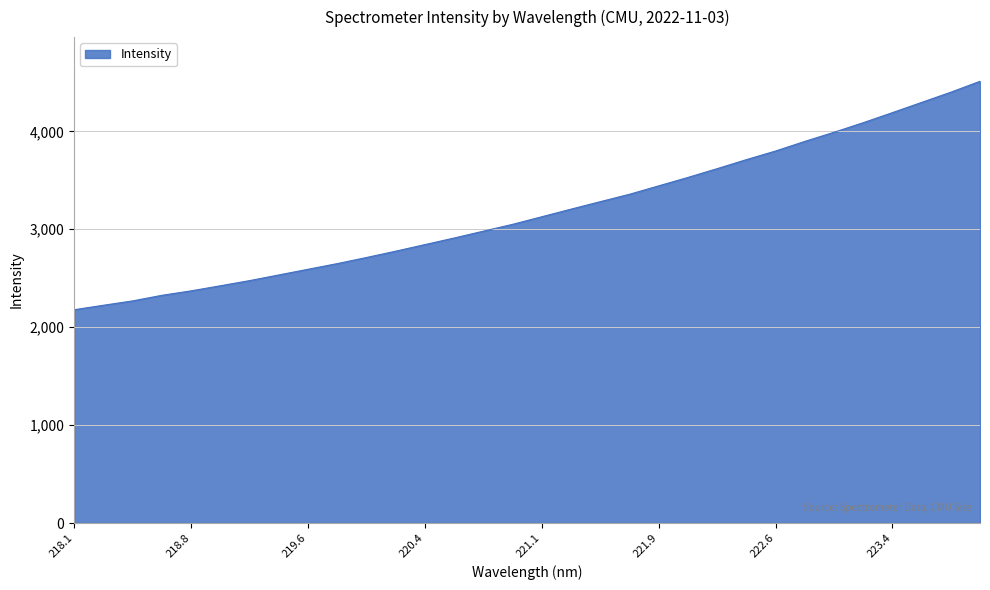

What is the difference between the maximum and minimum values?

2333.2